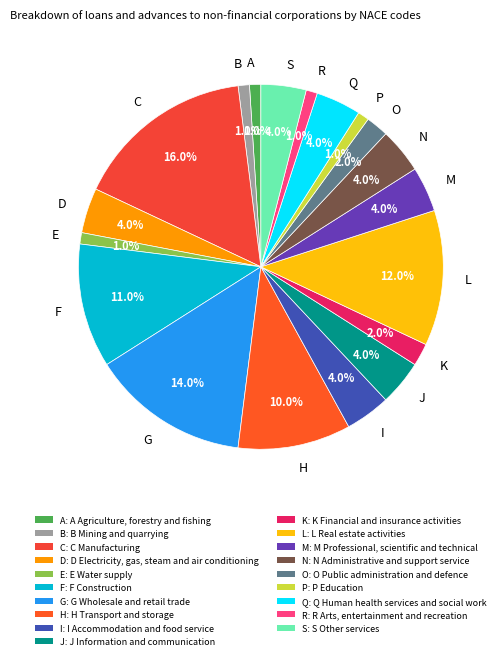

Is O the majority of the pie?

No